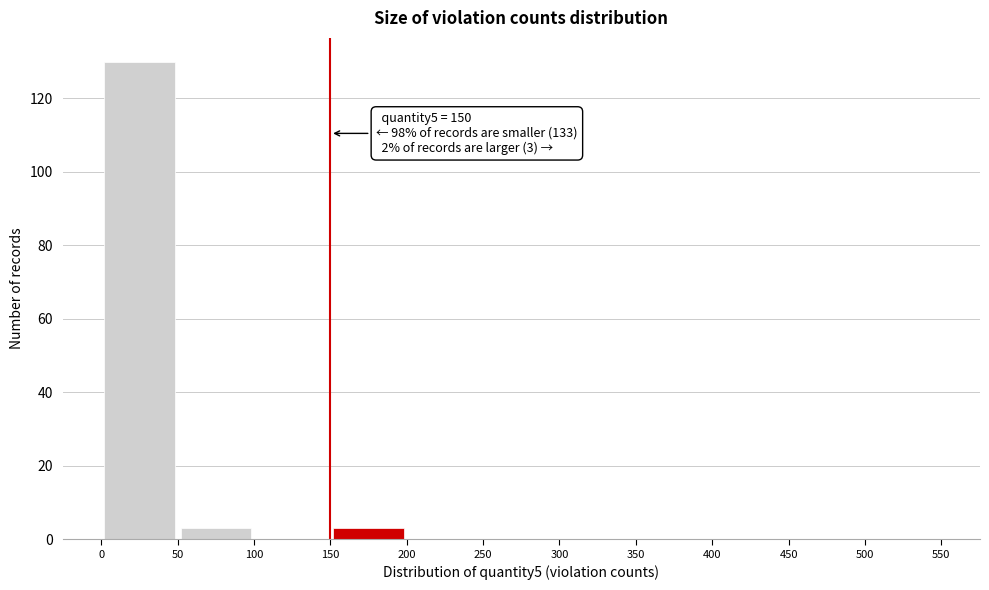

Over which range of the x-axis is the bar tallest?

0 to 50